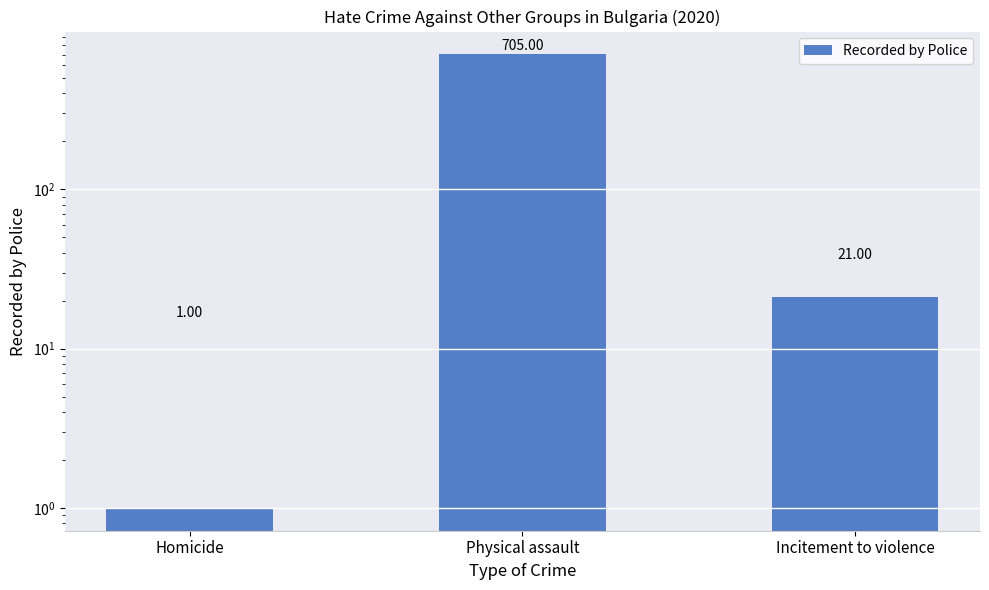

What is the sum of all values?

727